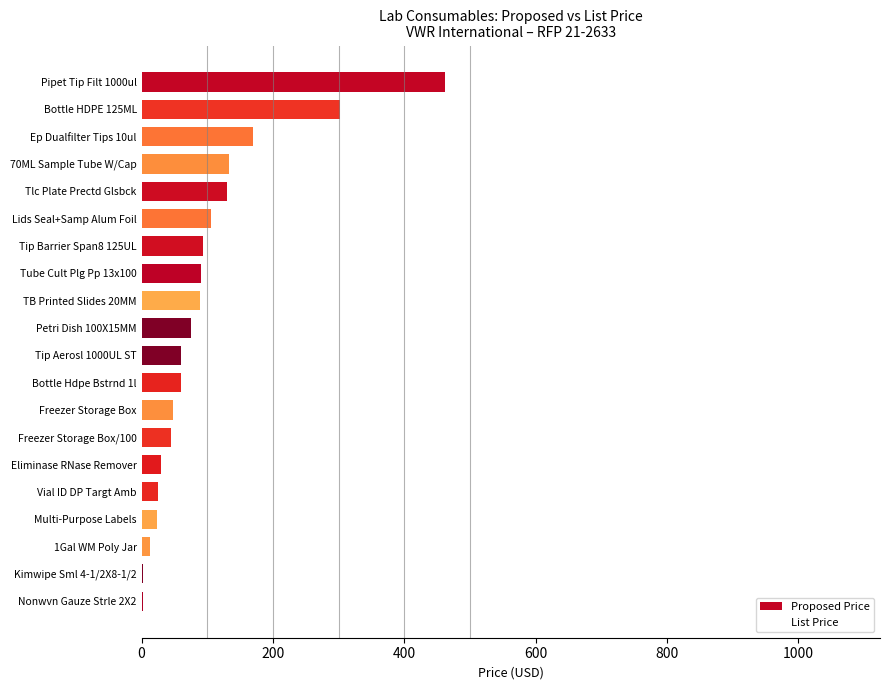

What is the maximum value shown in the chart?

461.5